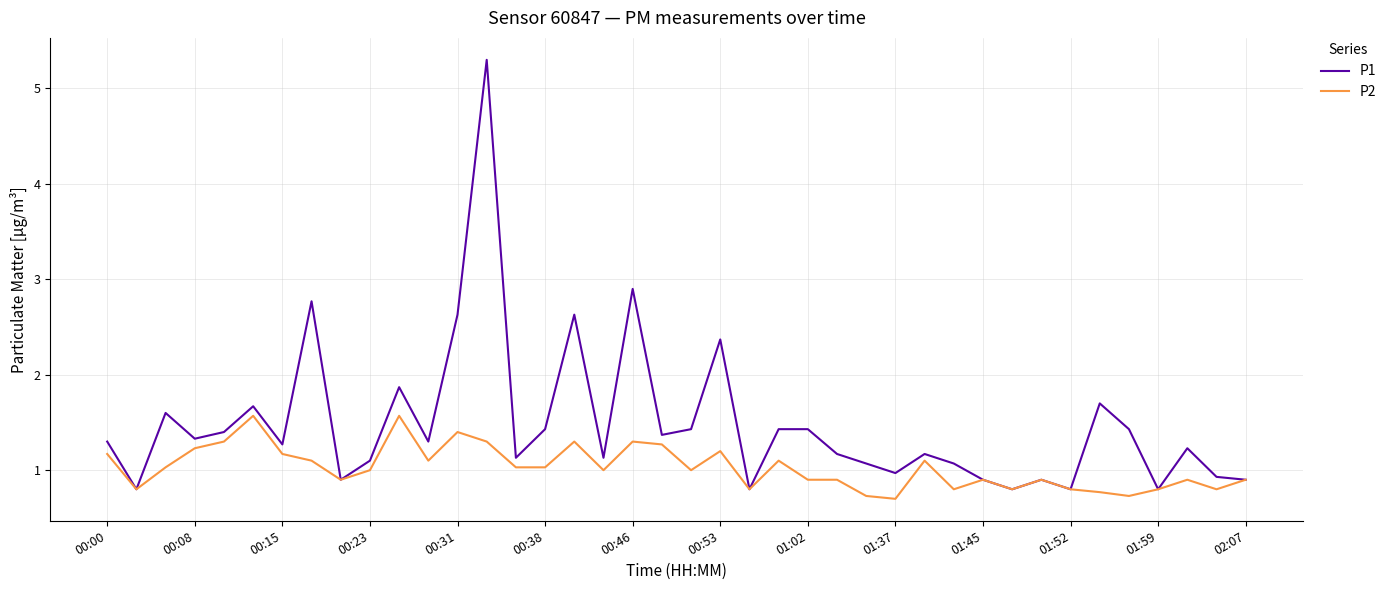

What is the highest value of the P2 series?

1.6